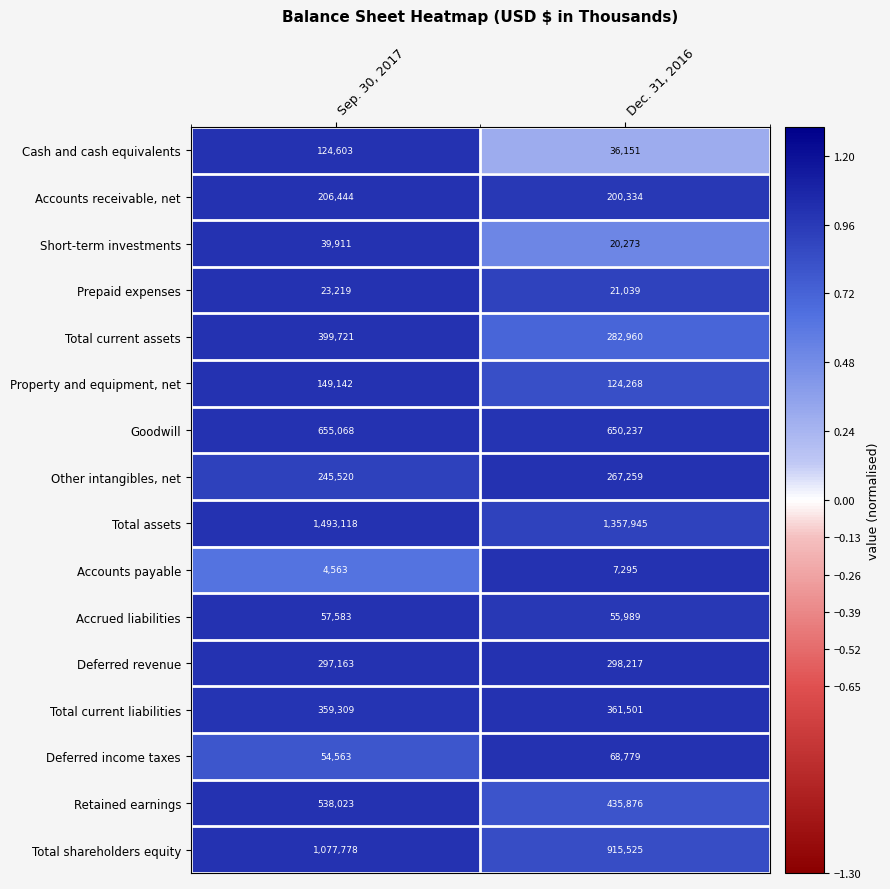

Rank the series by their maximum value, from lowest to highest.

Accounts payable, Prepaid expenses, Short-term investments, Accrued liabilities, Deferred income taxes, Cash and cash equivalents, Property and equipment, net, Accounts receivable, net, Other intangibles, net, Deferred revenue, Total current liabilities, Total current assets, Retained earnings, Goodwill, Total shareholders equity, Total assets